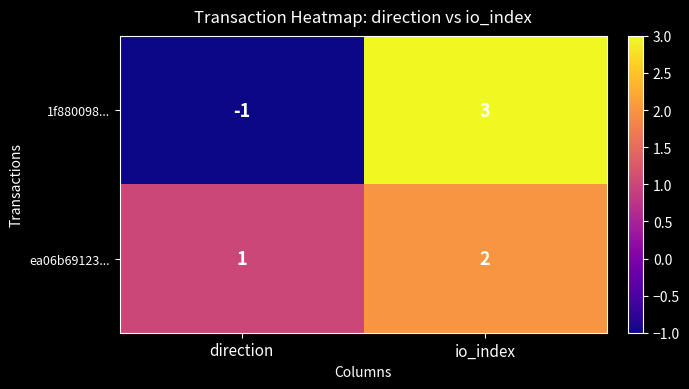

The 1f880098... series shows 3 at io_index. True or false?

True